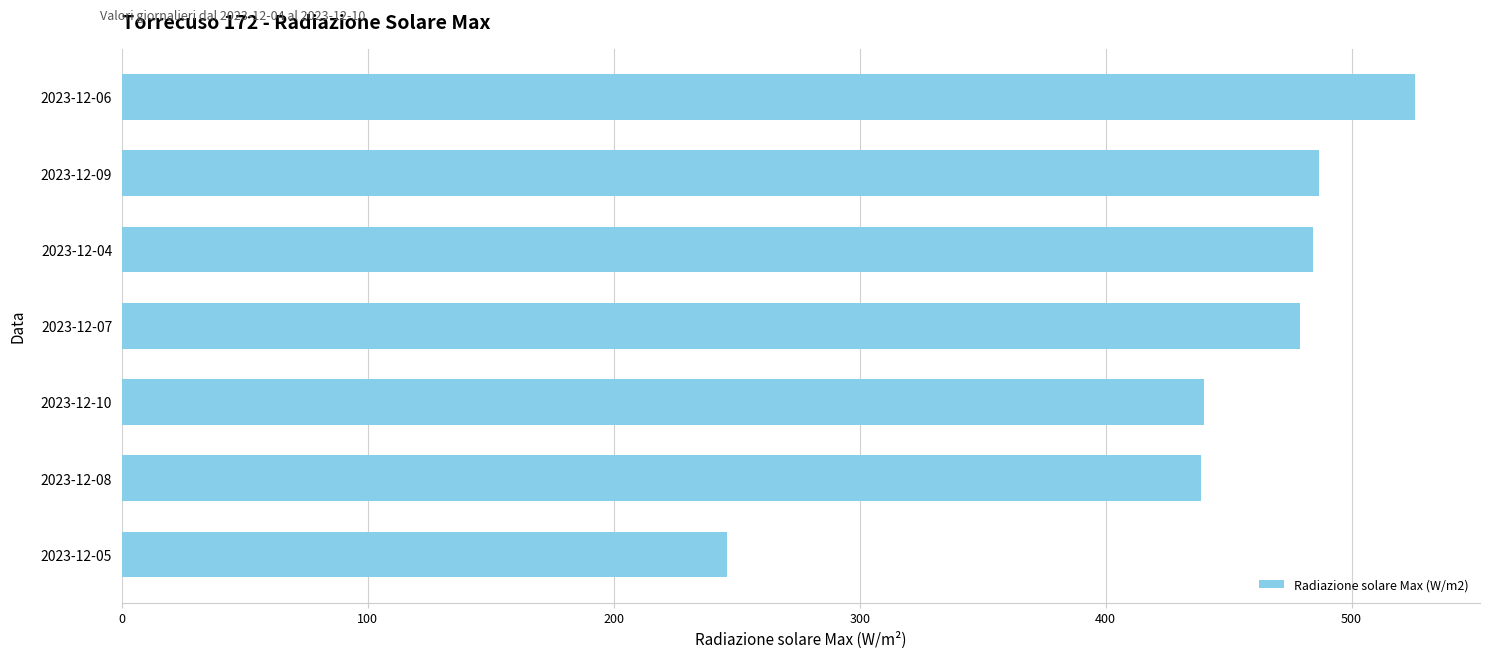

Which label corresponds to the smallest value in the chart?

2023-12-05